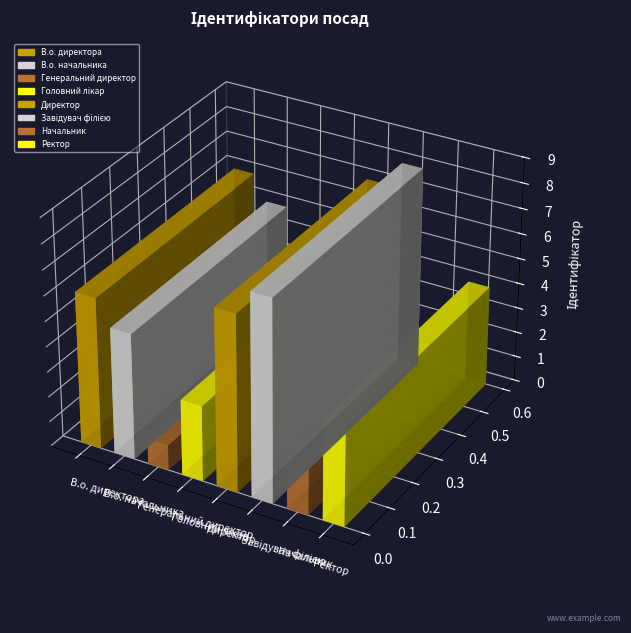

Where does the data first go above 5?

В.о. директора